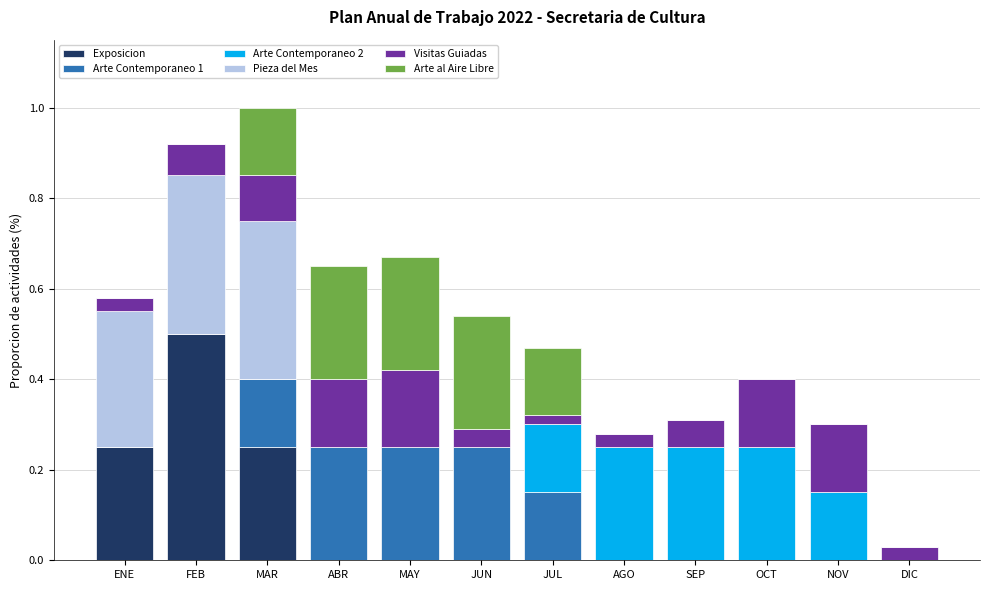

At which label does Exposicion reach its peak?

FEB